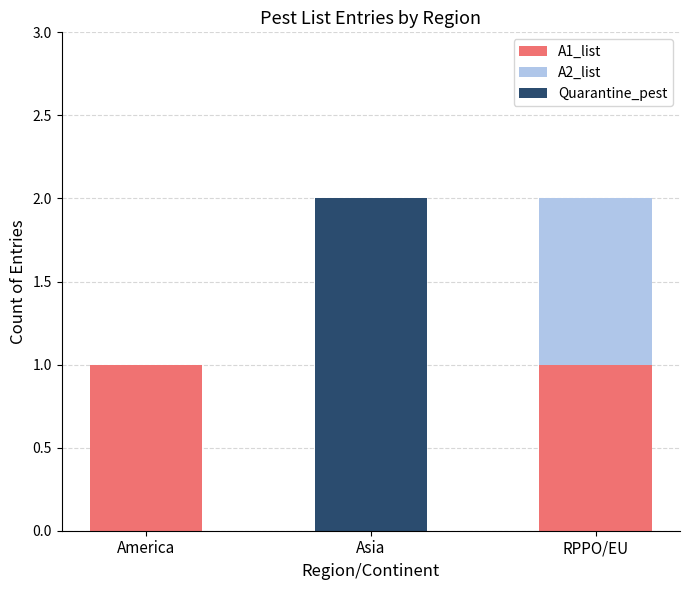

Reading left to right, list the values for the A1_list series.

America=1	Asia=0	RPPO/EU=1